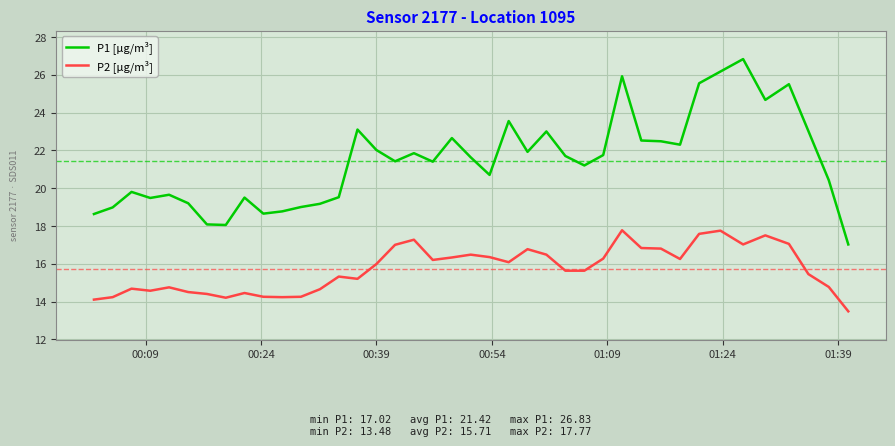

List the series in order of their overall mean, lowest first.

P2 [µg/m³], P1 [µg/m³]